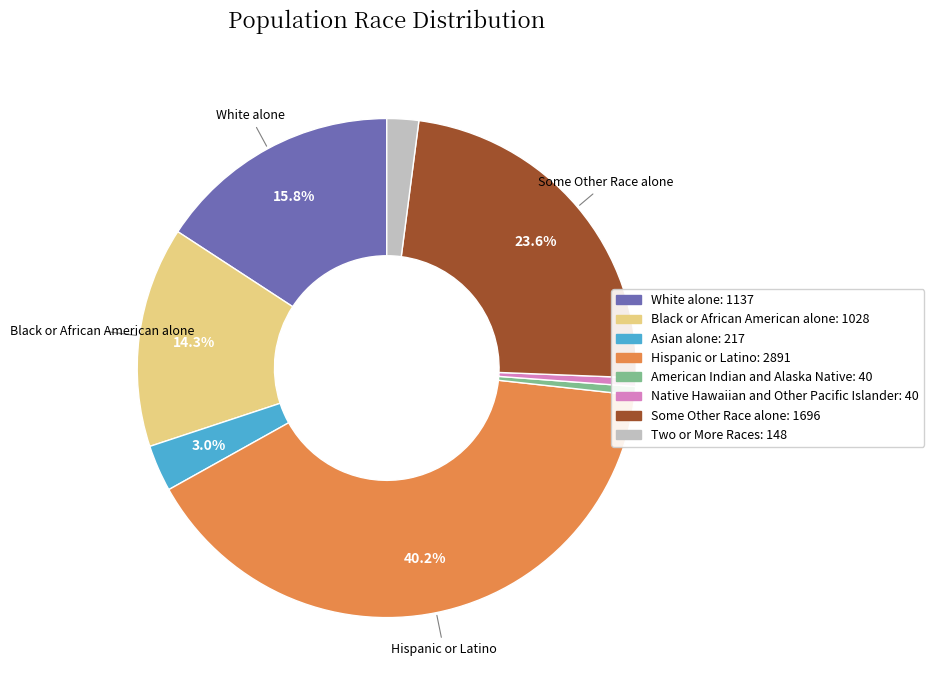

To the nearest percent, what is the difference between the largest and smallest slice percentages?

40%